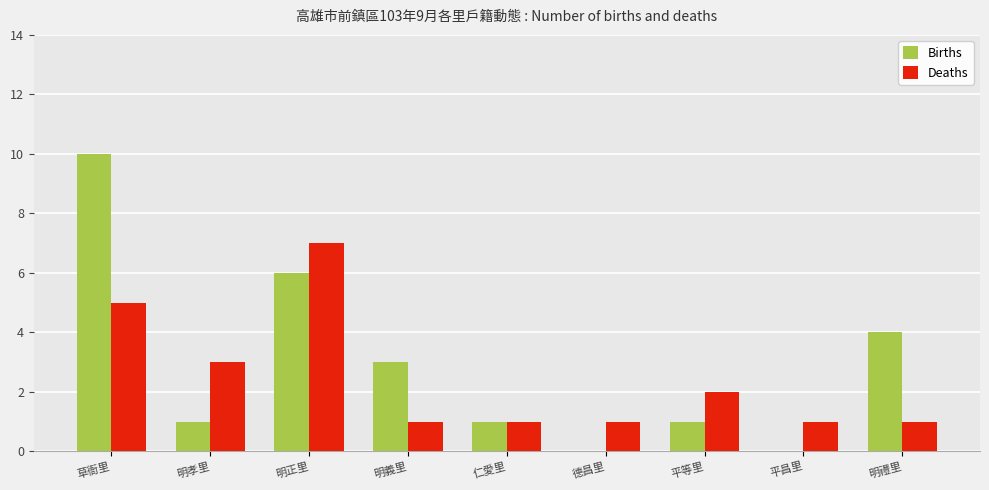

Count the Deaths values in the range 1 to 3.

7